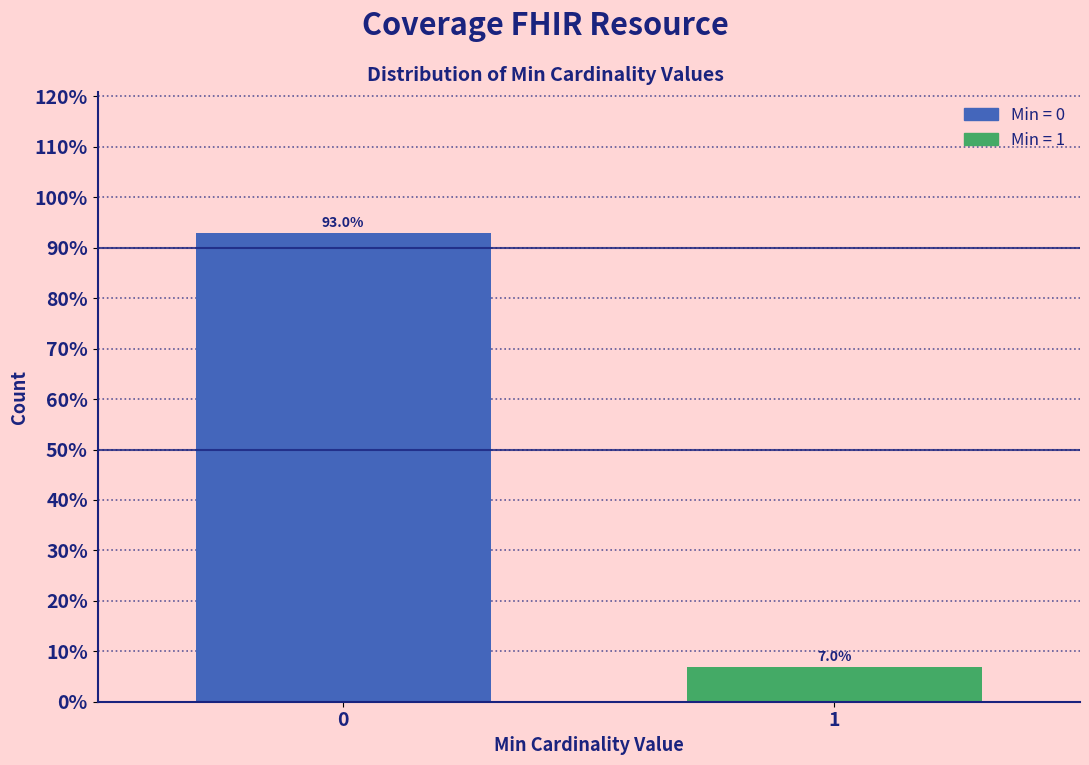

Reading left to right, extract all data points from this chart.

0=93.0	1=7.0